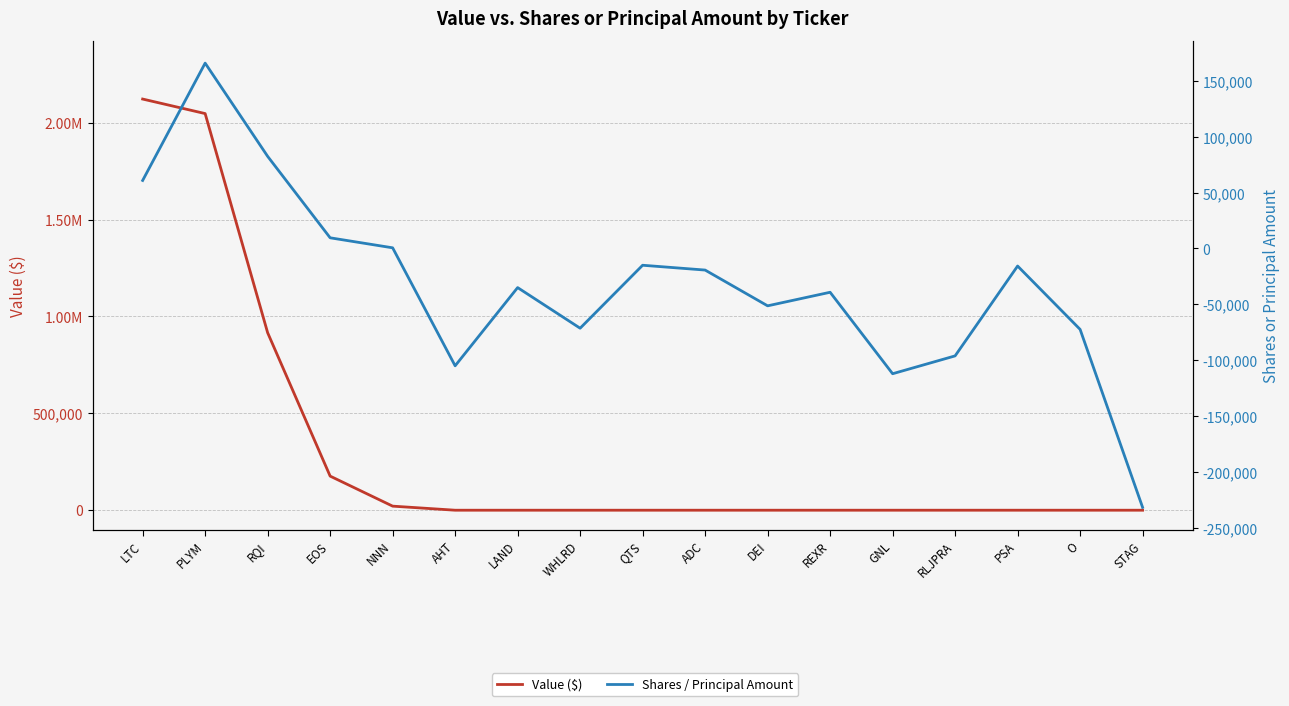

Does the chart have visible grid lines?

Yes